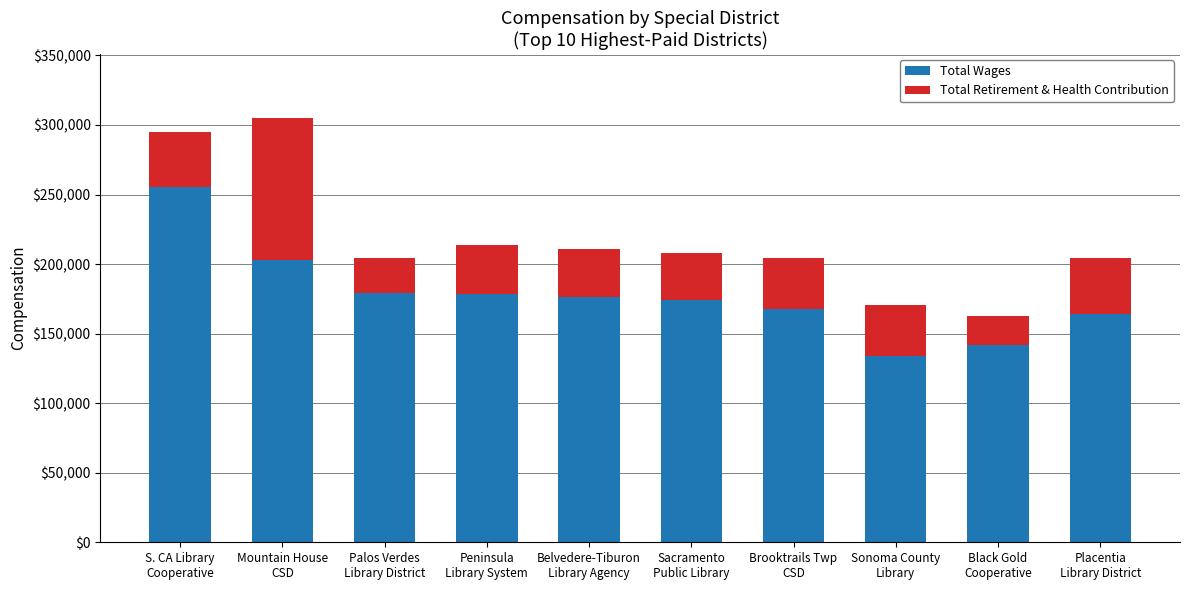

What is the minimum value for Total Wages?

134263